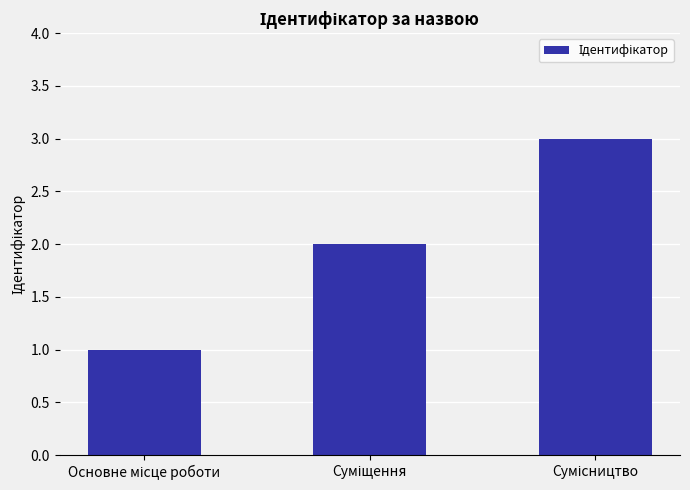

What is the sum of all values?

6